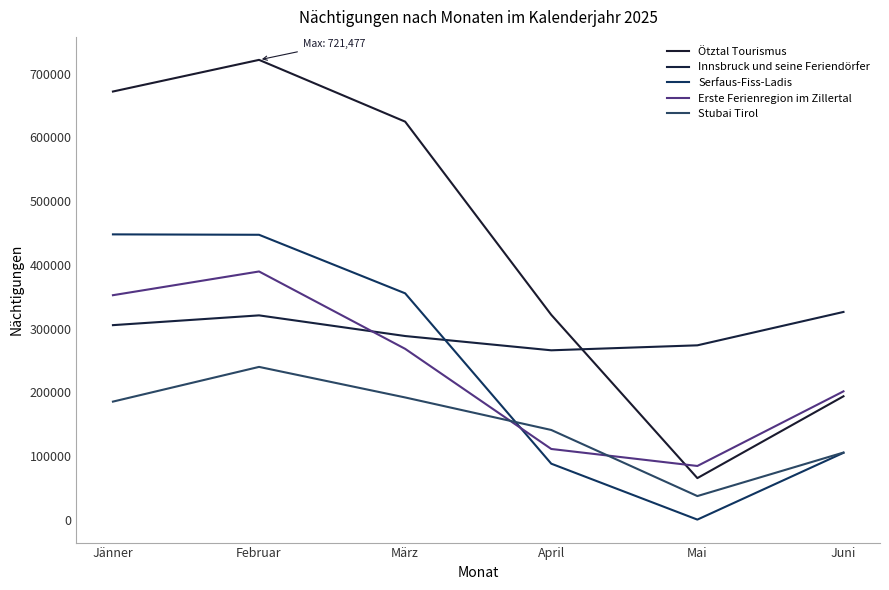

How many interior local valleys does the Ötztal Tourismus series have?

1